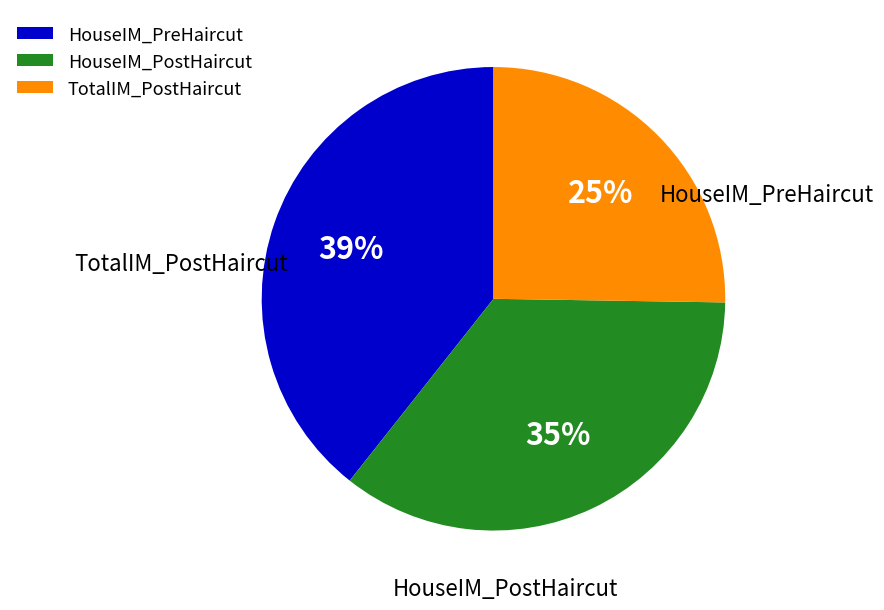

Which category has the biggest portion of the pie?

HouseIM_PreHaircut